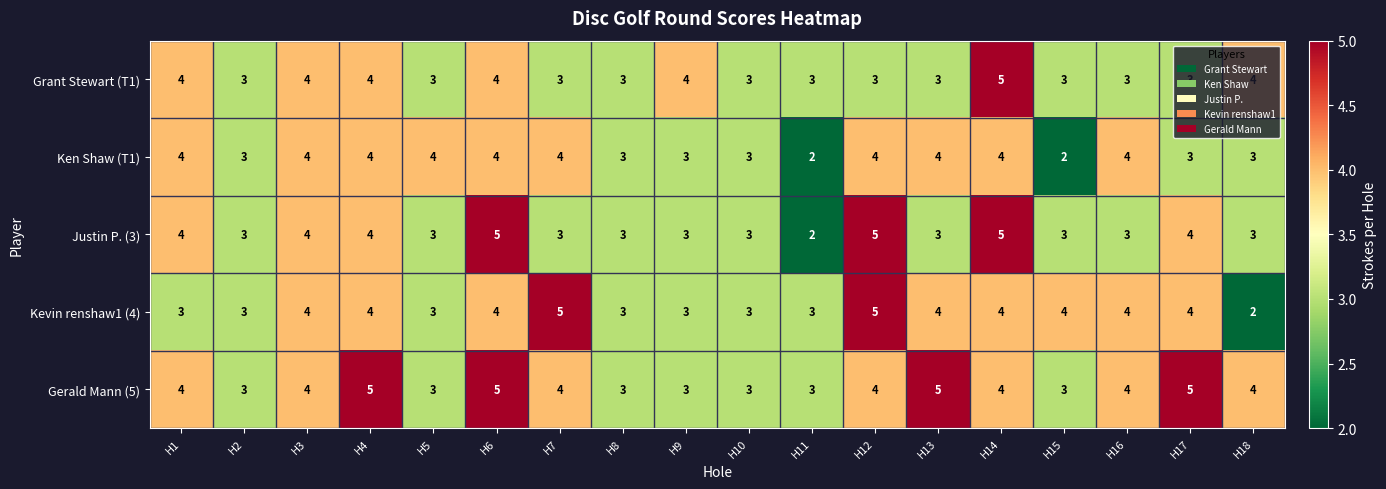

What is the total value across all series at H16?

18